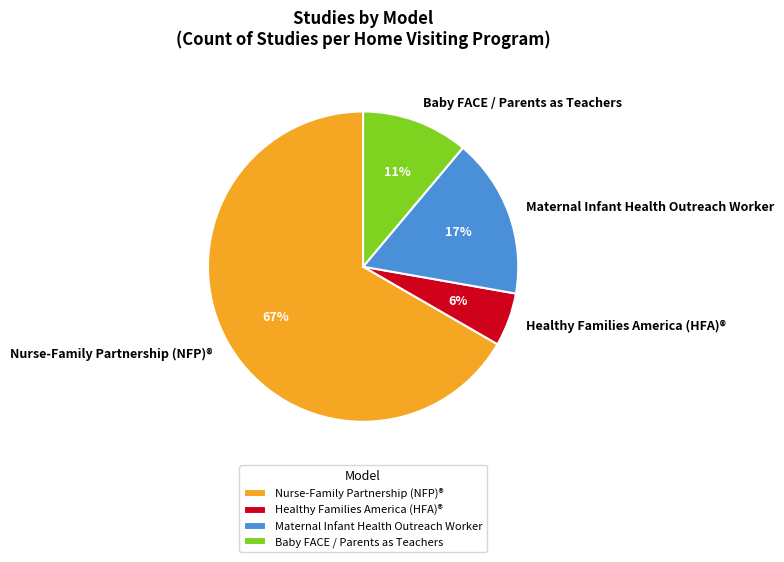

Which category accounts for the majority?

Nurse-Family Partnership (NFP)®